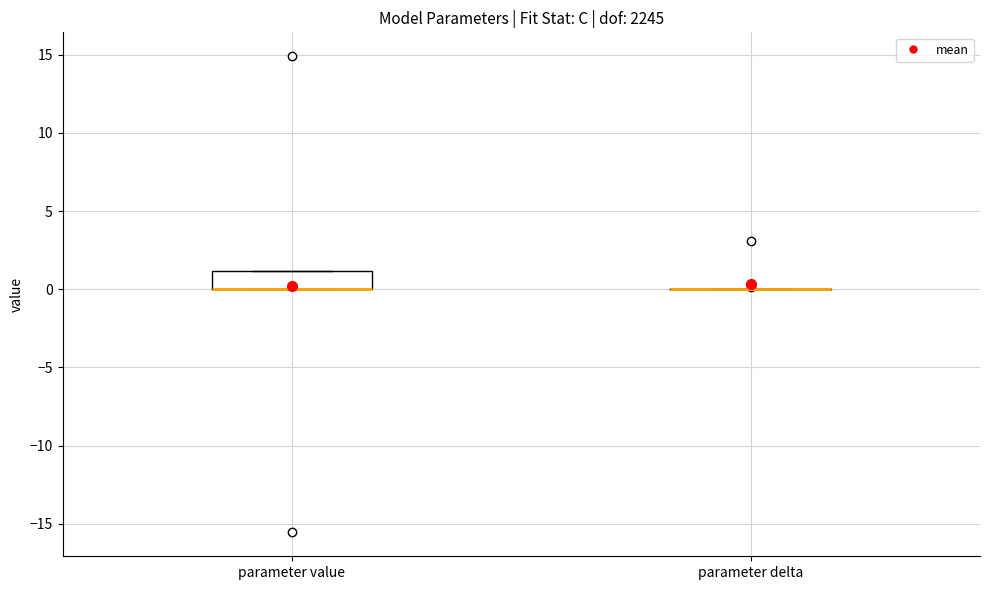

Which box is the tallest, from its lower edge to its upper edge?

parameter value